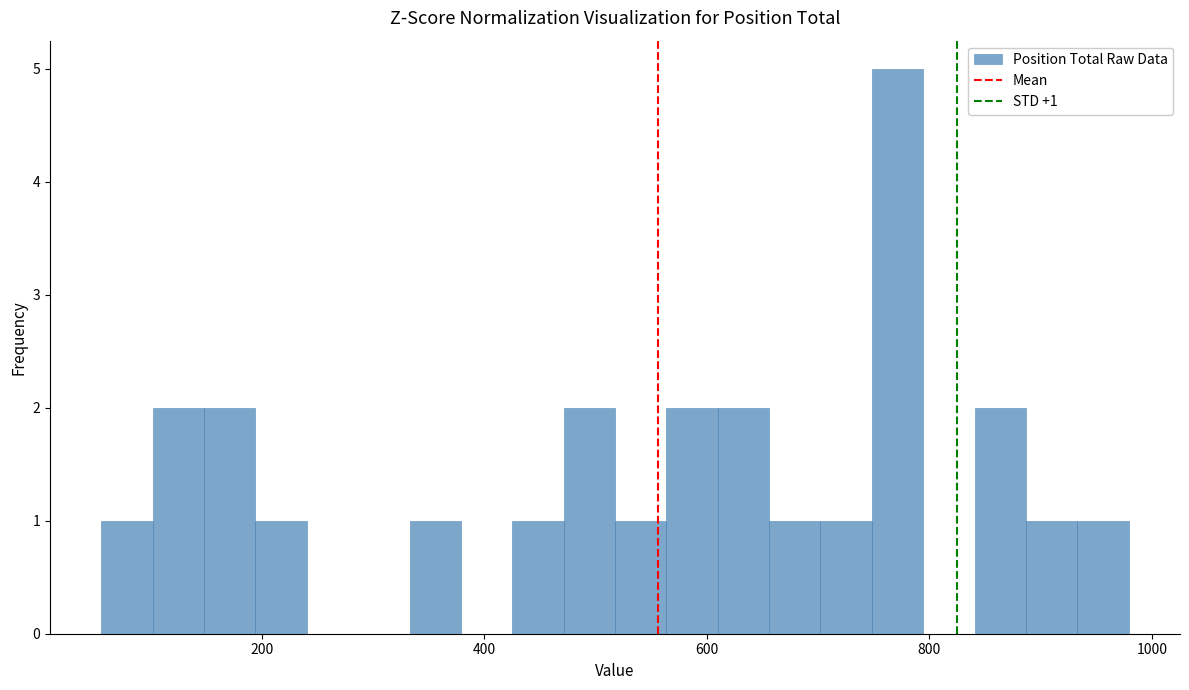

Around what value on the x-axis is the tallest bar? Give the approximate position of its centre, as read against the axis.

780